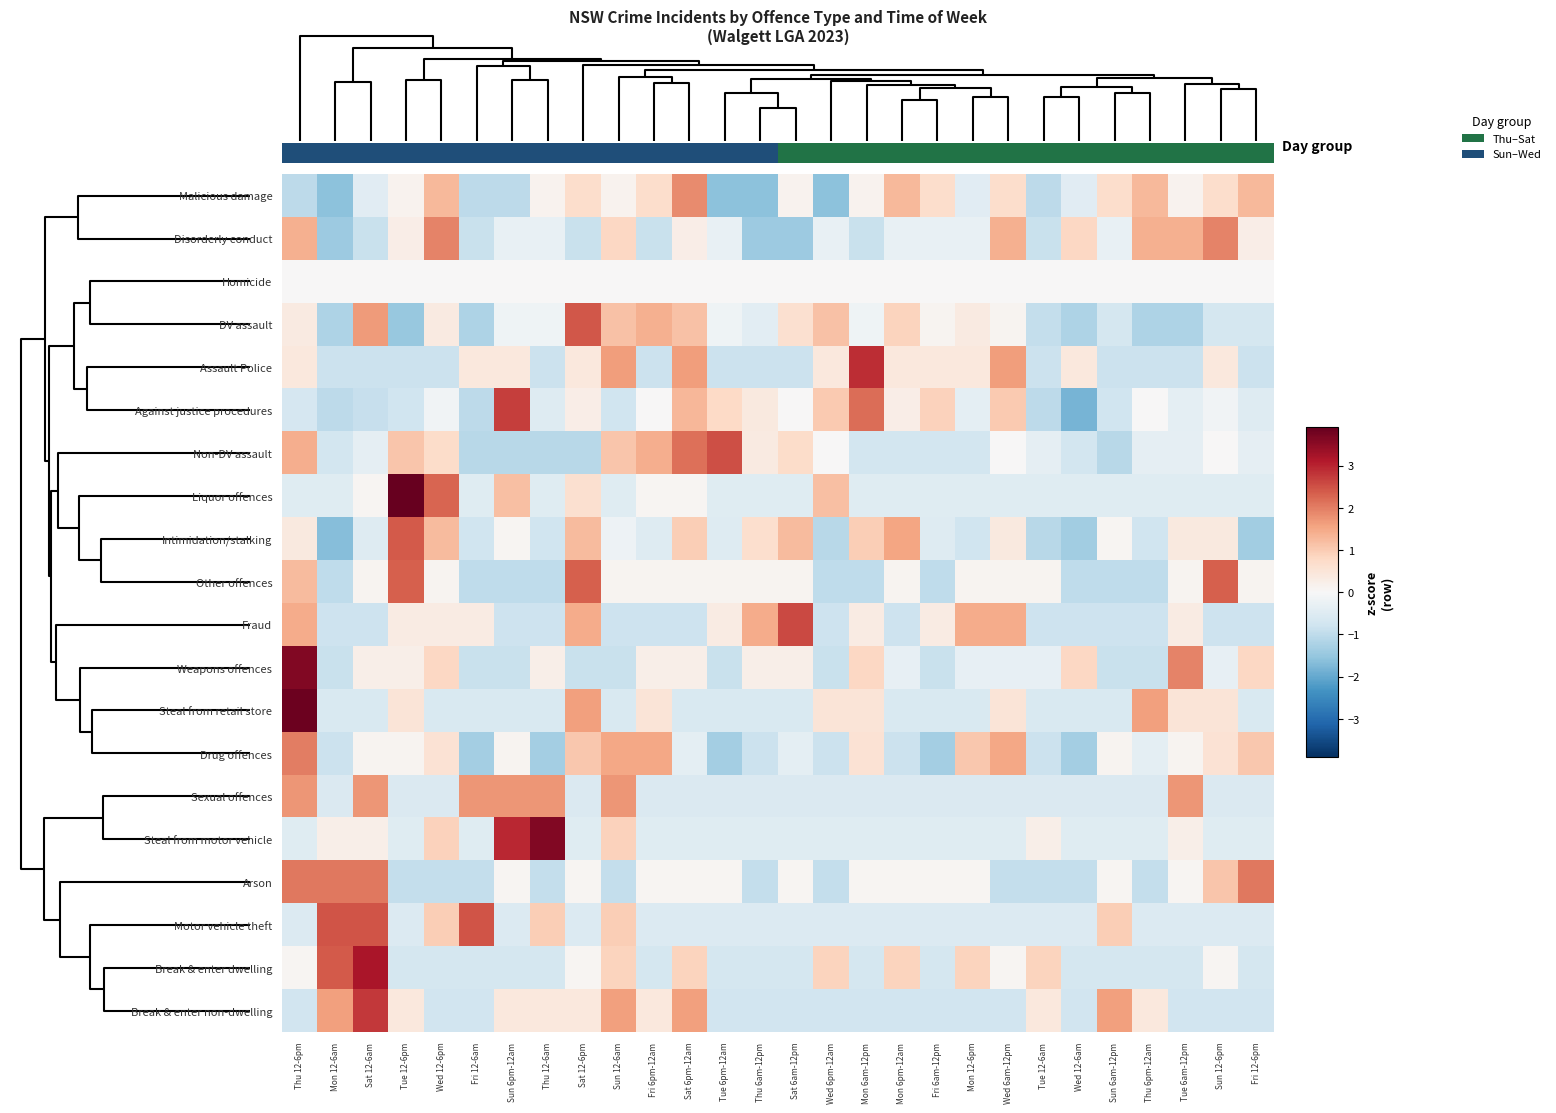

Rank the series by their maximum value, from lowest to highest.

Homicide, 0.0, Sexual offences, Disorderly conduct, Drug offences, Arson, Other offences, Intimidation/stalking, DV assault, Motor vehicle theft, Non-DV assault, Fraud, Against justice procedures, Break & enter non-dwelling, Assault Police, Break & enter dwelling, Weapons offences, Steal from motor vehicle, Steal from retail store, Liquor offences